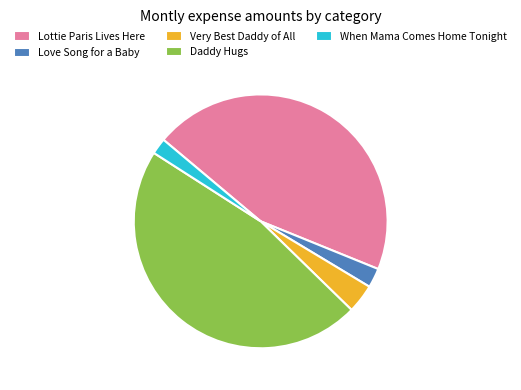

Is it true that Very Best Daddy of All is 4% of the pie?

True